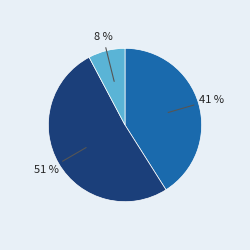

To the nearest percent, what is the average slice percentage?

33%